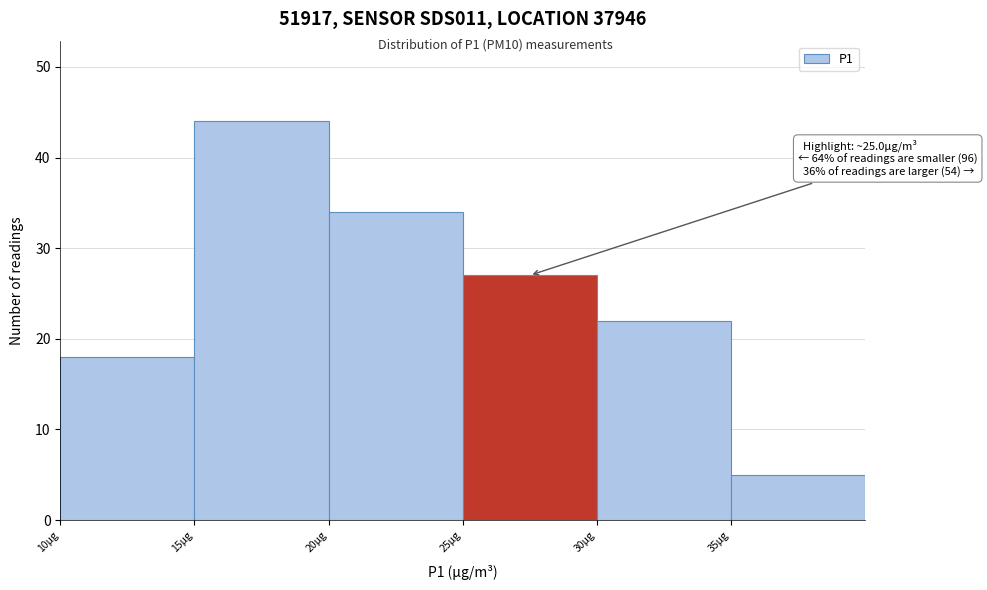

Over which range of the x-axis is the bar tallest?

15 to 20